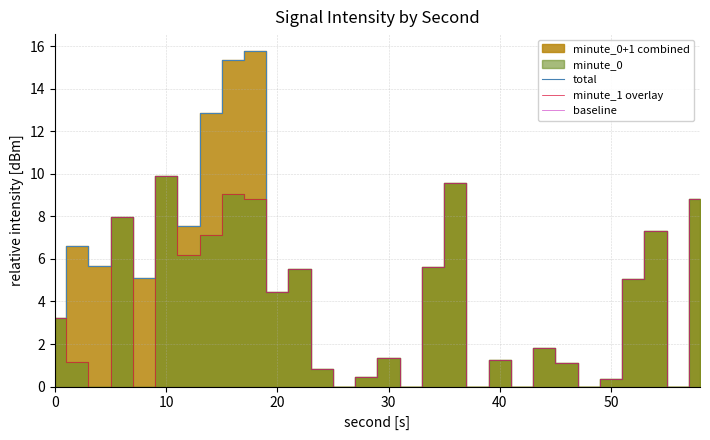

In total, how many points are lower than both neighbors (excluding endpoints)?

10